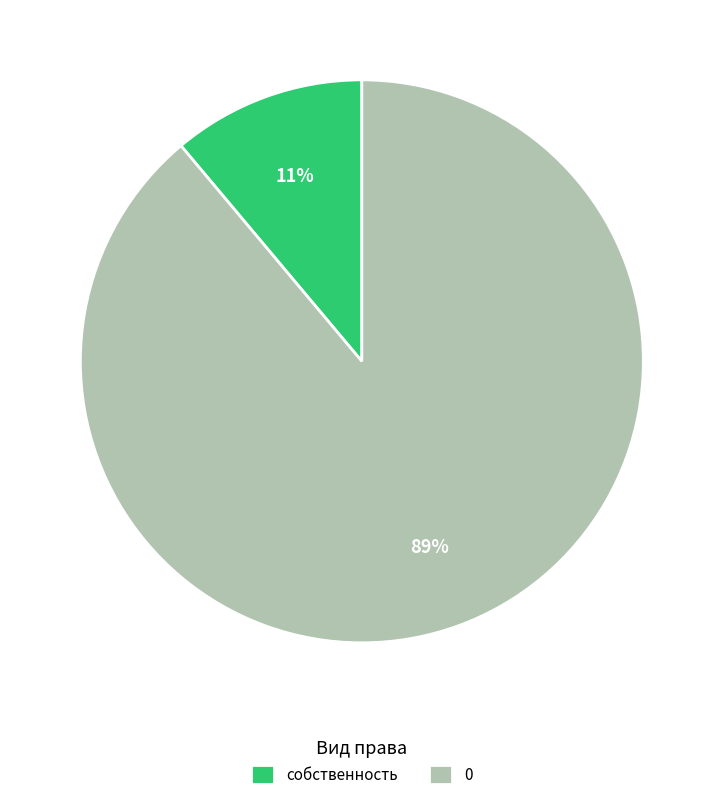

How many segments does this pie chart have?

2